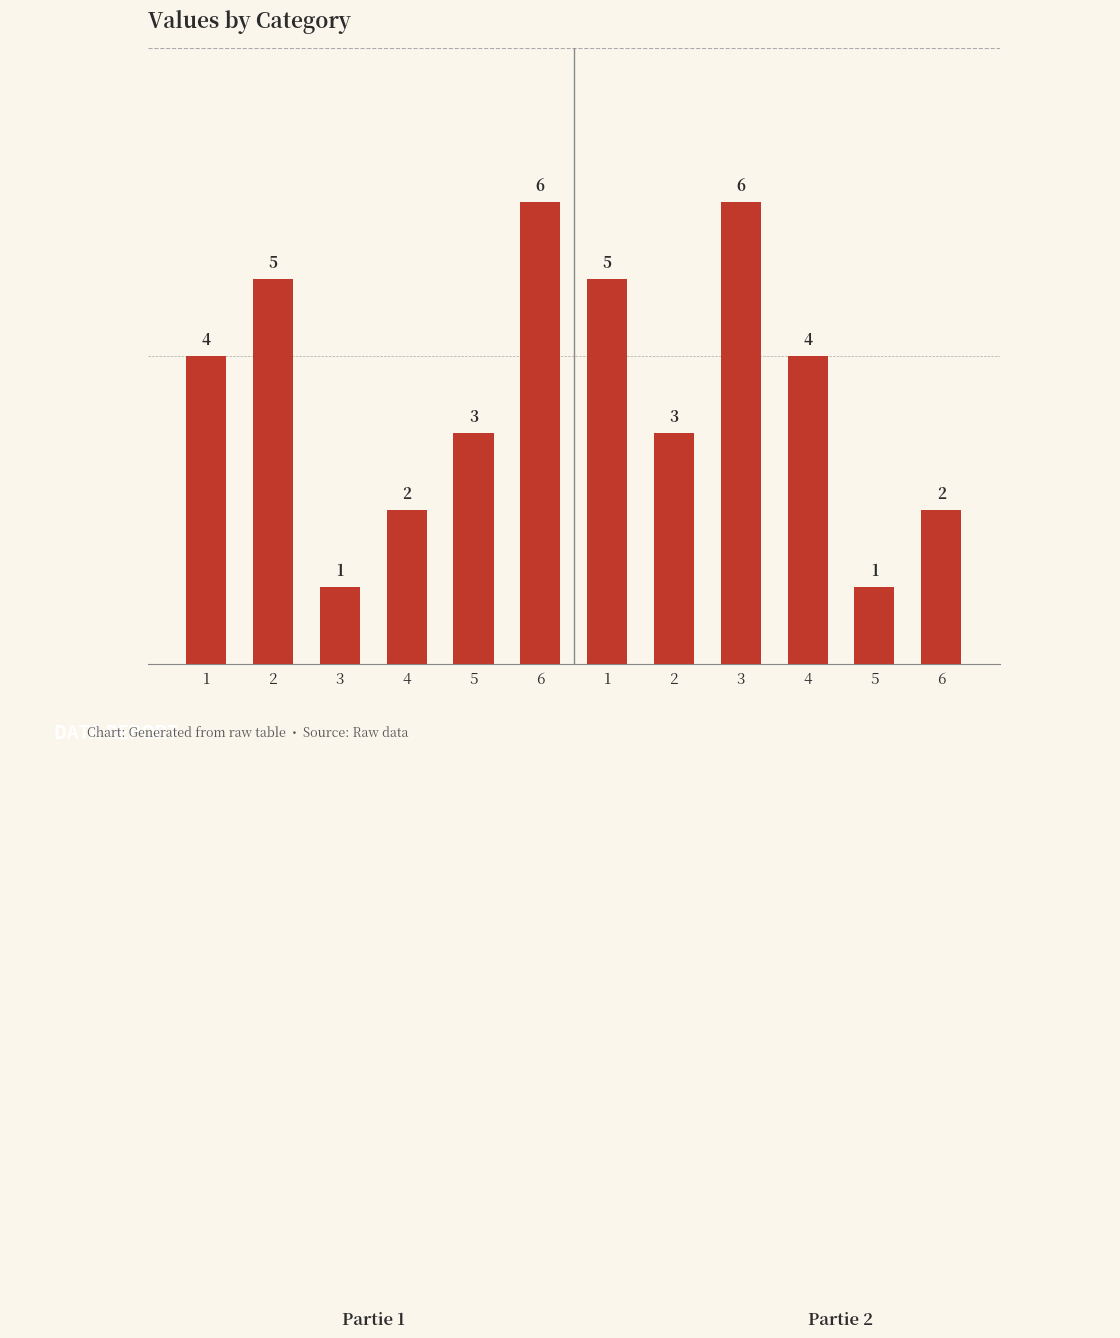

How many bars are there in total?

12